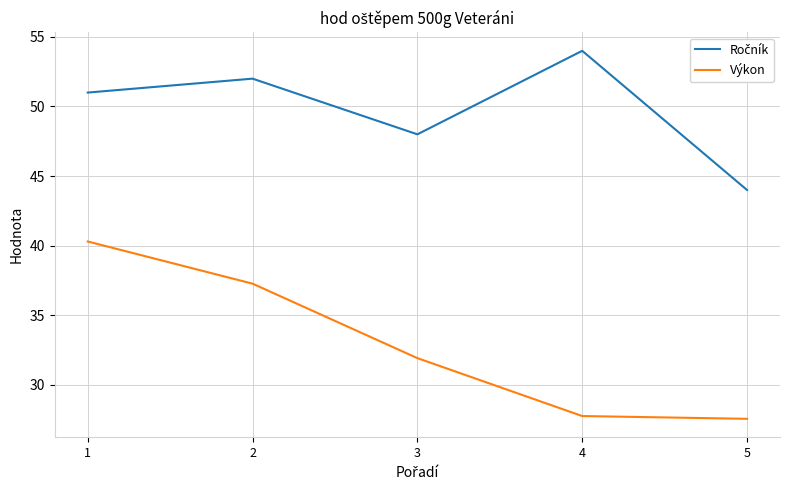

At which label is Výkon closest to 33?

3